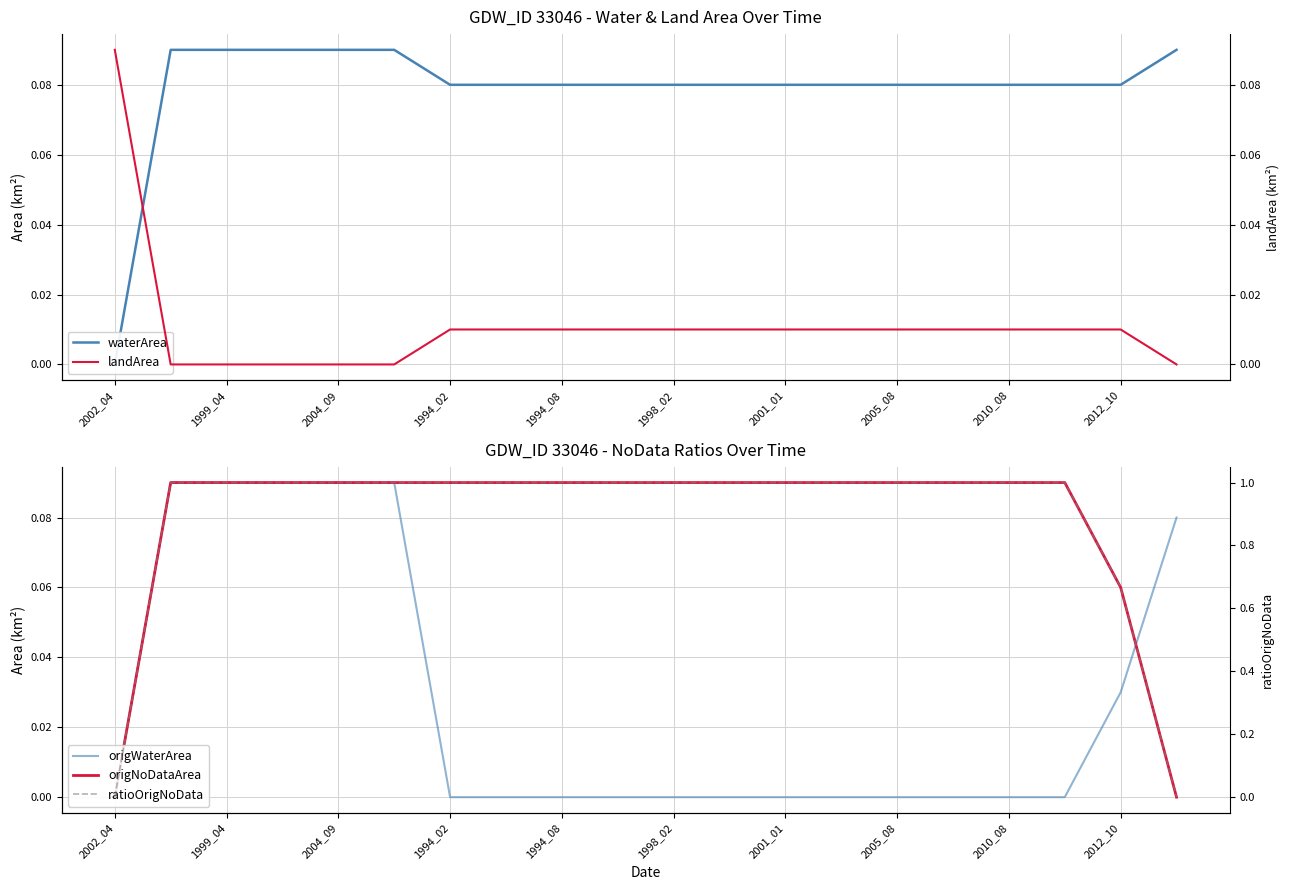

How many data points in landArea are above 0?

14